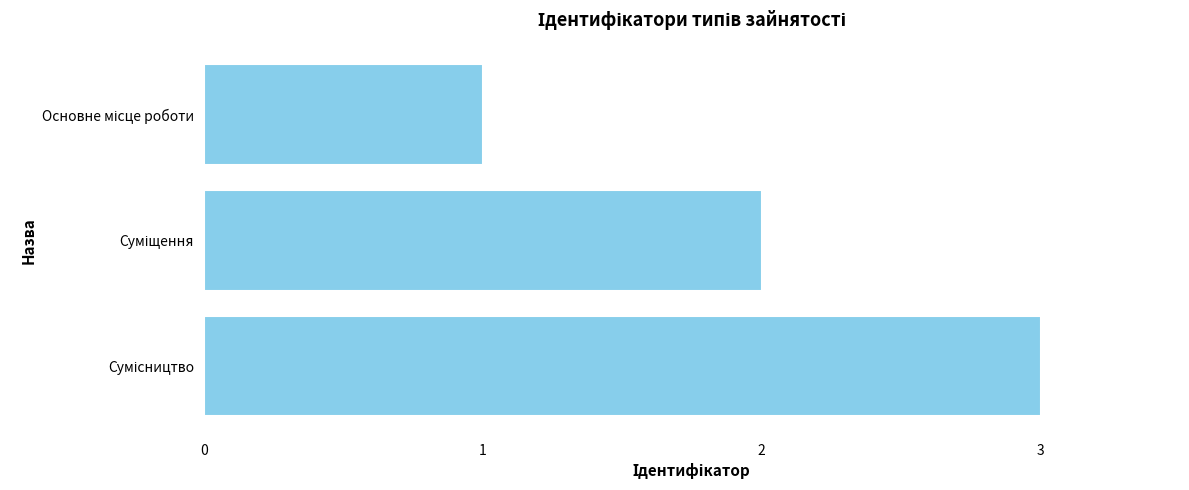

What is the maximum value shown in the chart?

3